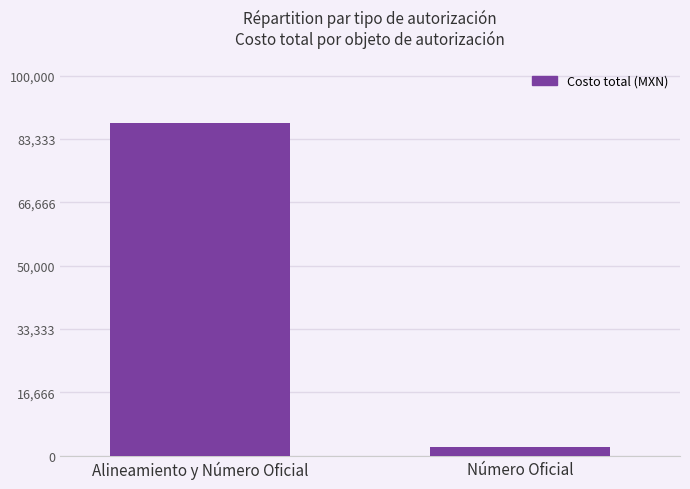

How many data points does each series have?

2